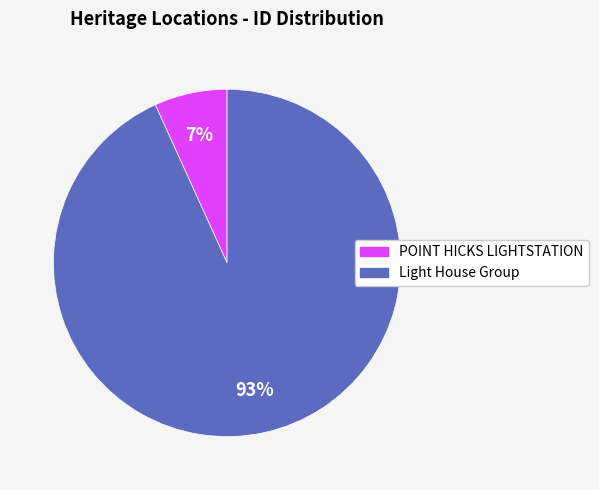

Which slice is the largest?

Light House Group